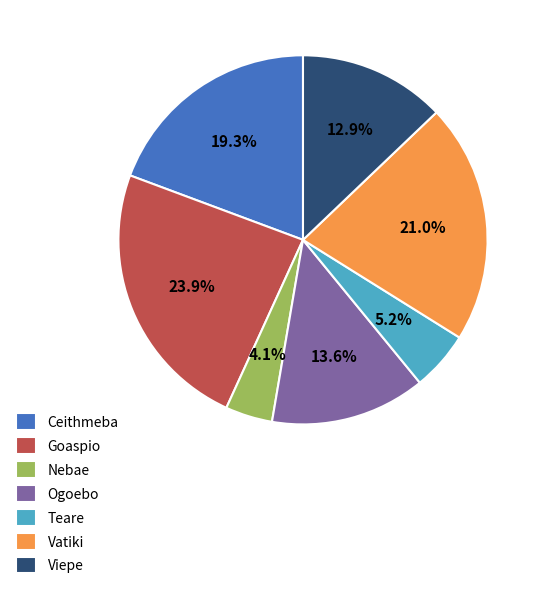

How many segments does this pie chart have?

7